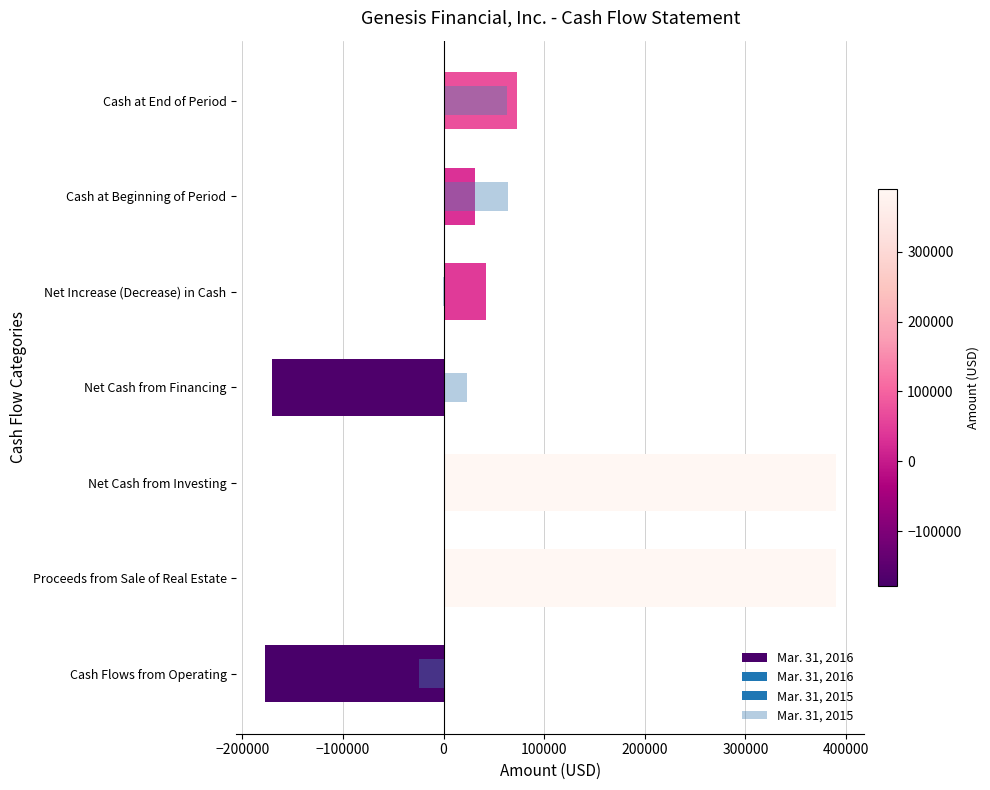

Read the Mar. 31, 2015 value at Cash at Beginning of Period.

64493